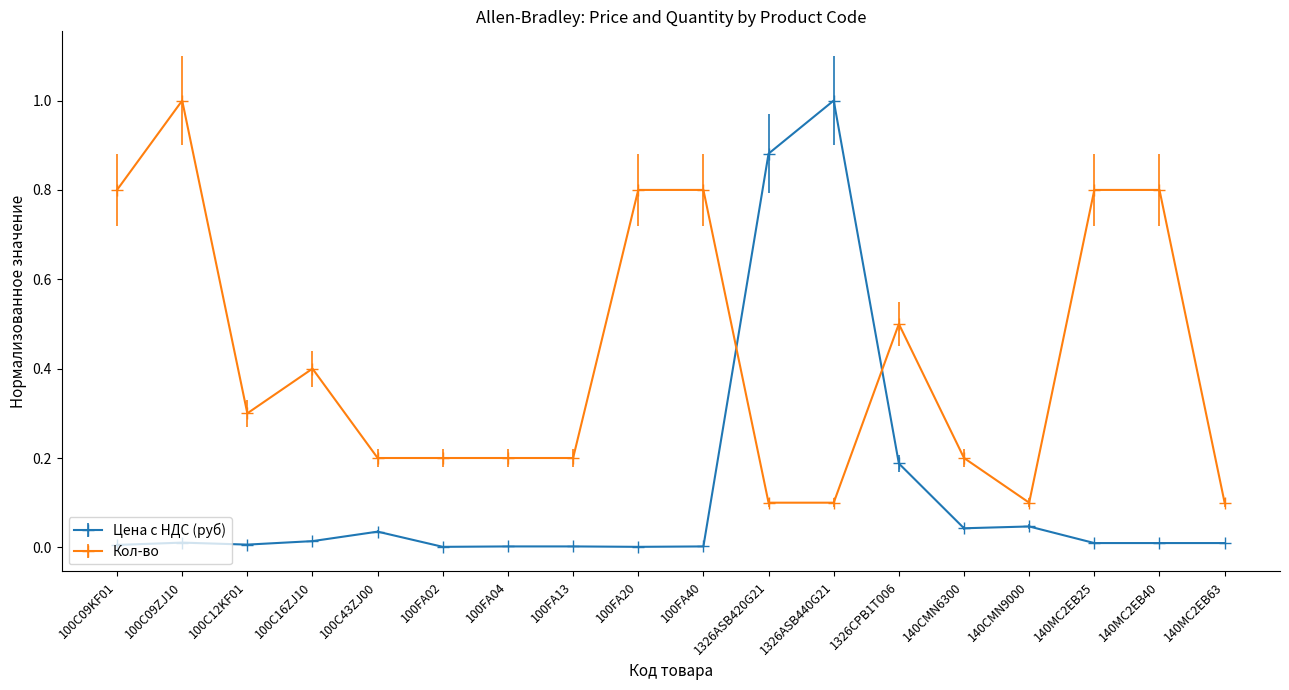

Is the value of Цена с НДС (руб) at 100C43ZJ00 greater than the value of Кол-во at 140MC2EB40?

No